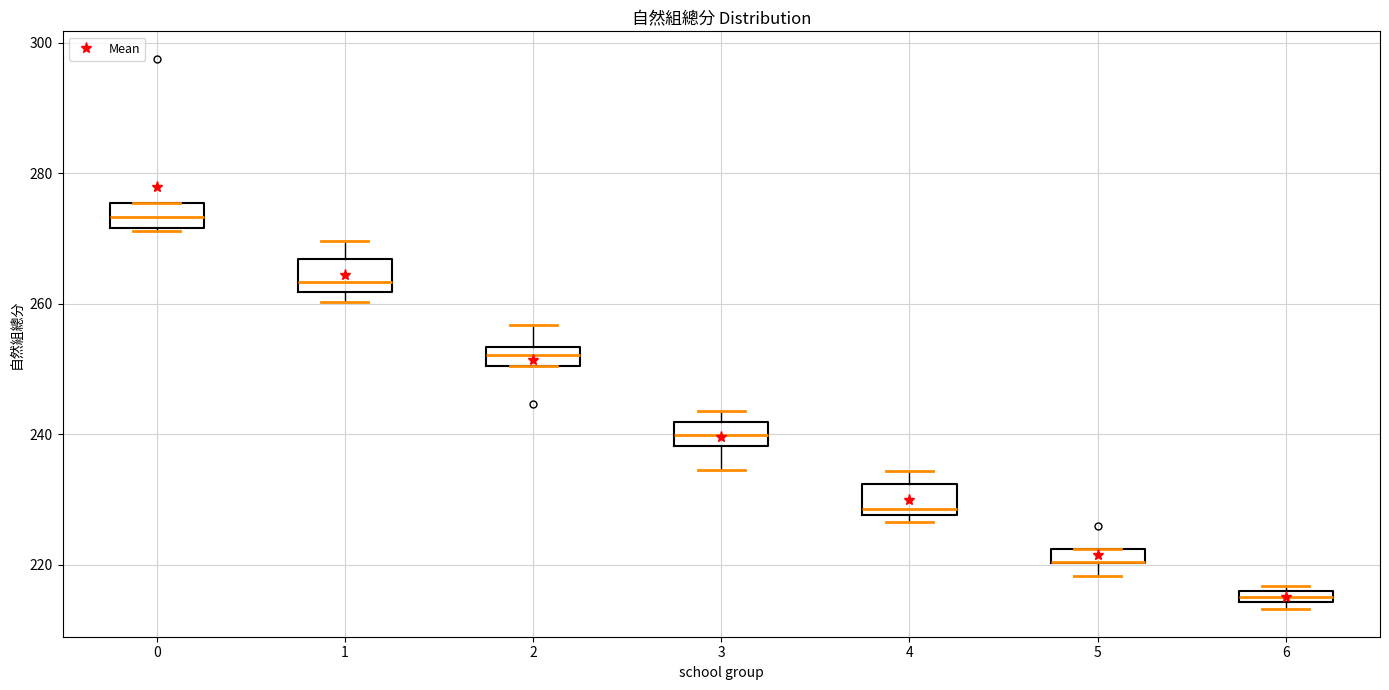

Where is the upper edge of the box at x = 6 on the y-axis? The values are not printed on the chart, so give them approximately, as read against the axis.

216